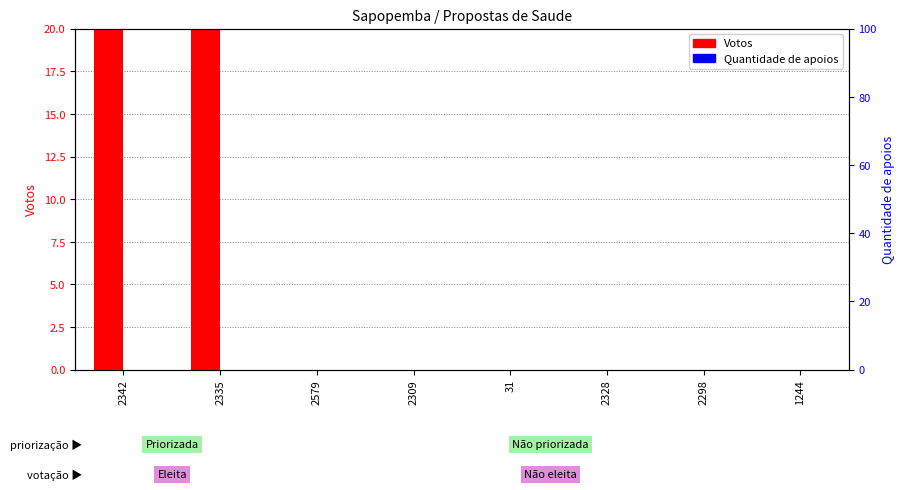

What is the highest value of the Votos series?

52